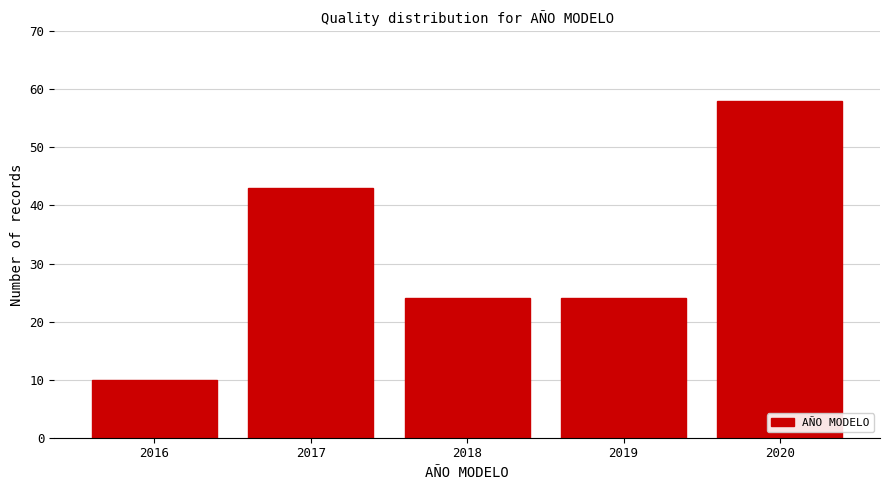

Reading left to right, transcribe all the data shown in this chart.

2016=10	2017=43	2018=24	2019=24	2020=58